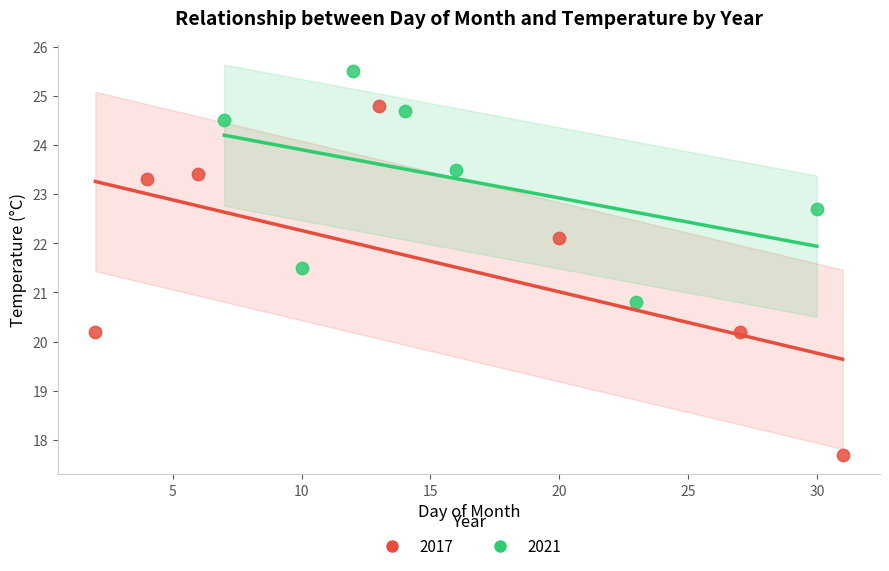

Which series reaches the minimum Y coordinate?

2017